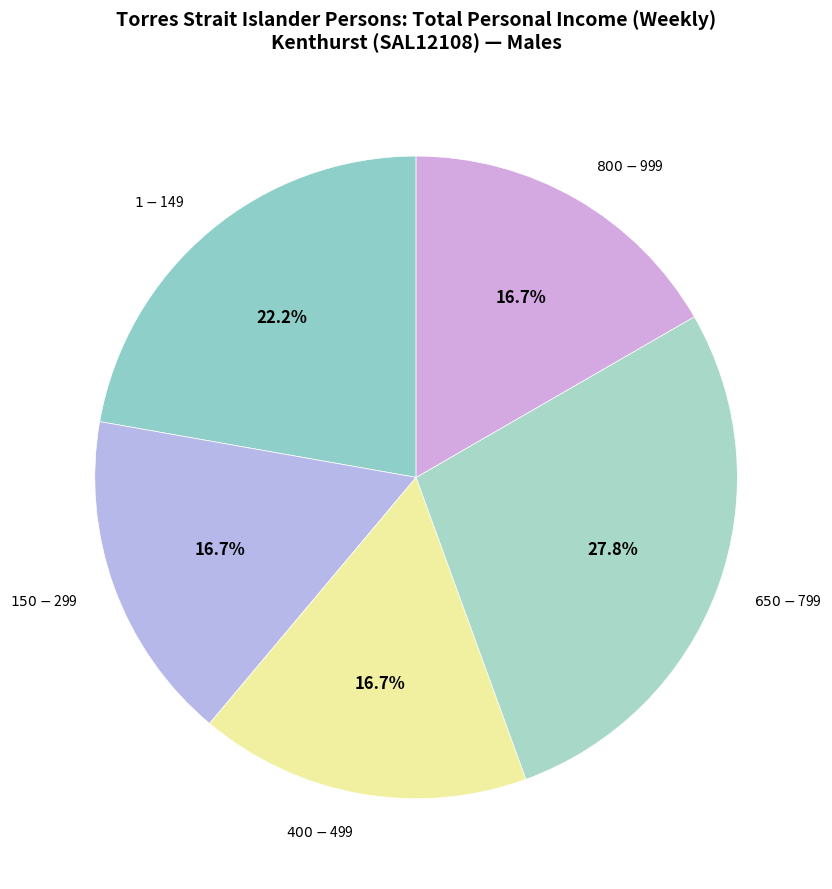

Is there a majority slice in this chart?

No